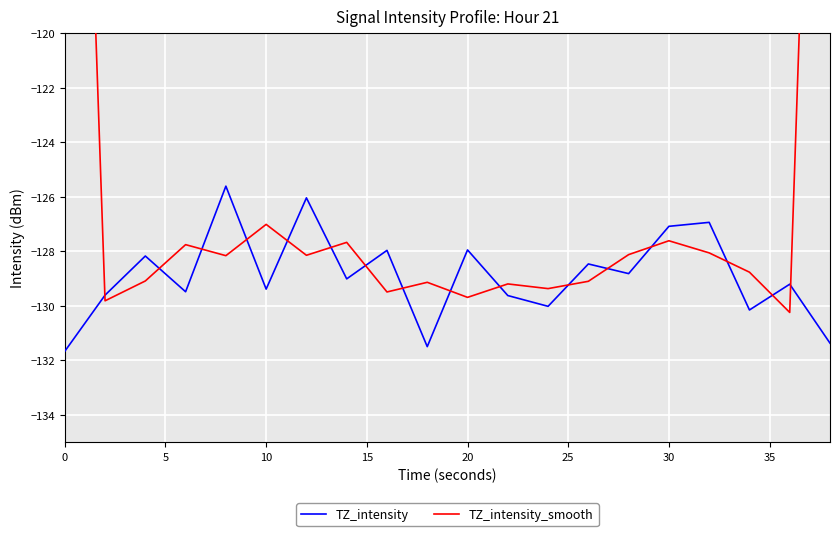

What is the maximum value for TZ_intensity?

-125.6